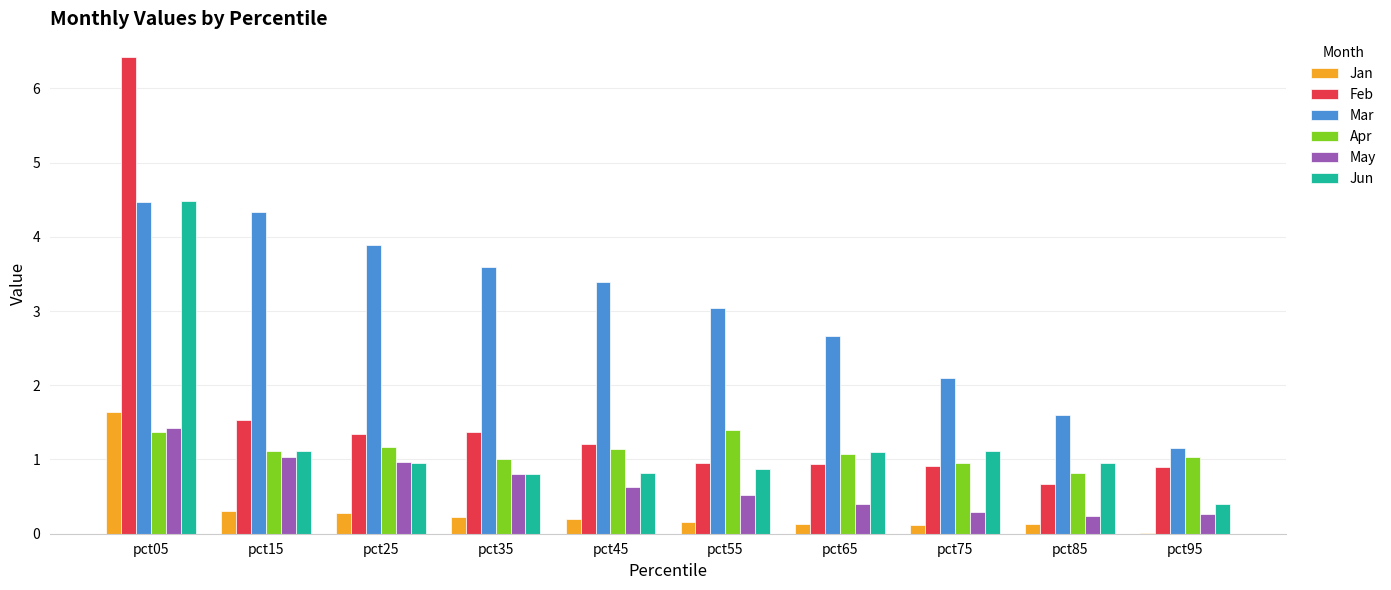

Which series has the widest spread of values?

Feb